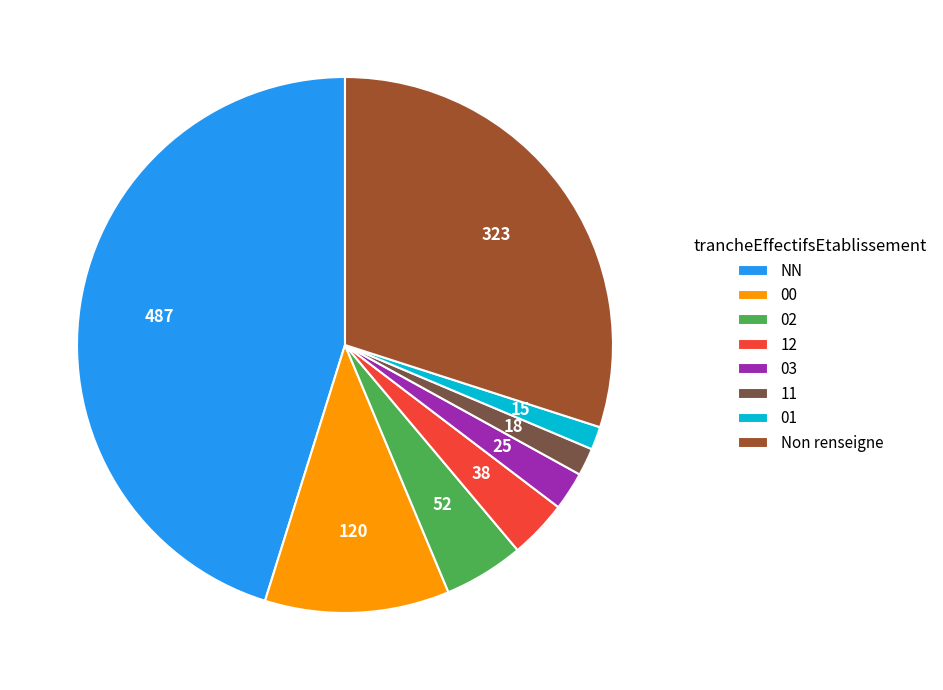

Is the sum of 12 and 02 greater than half?

No